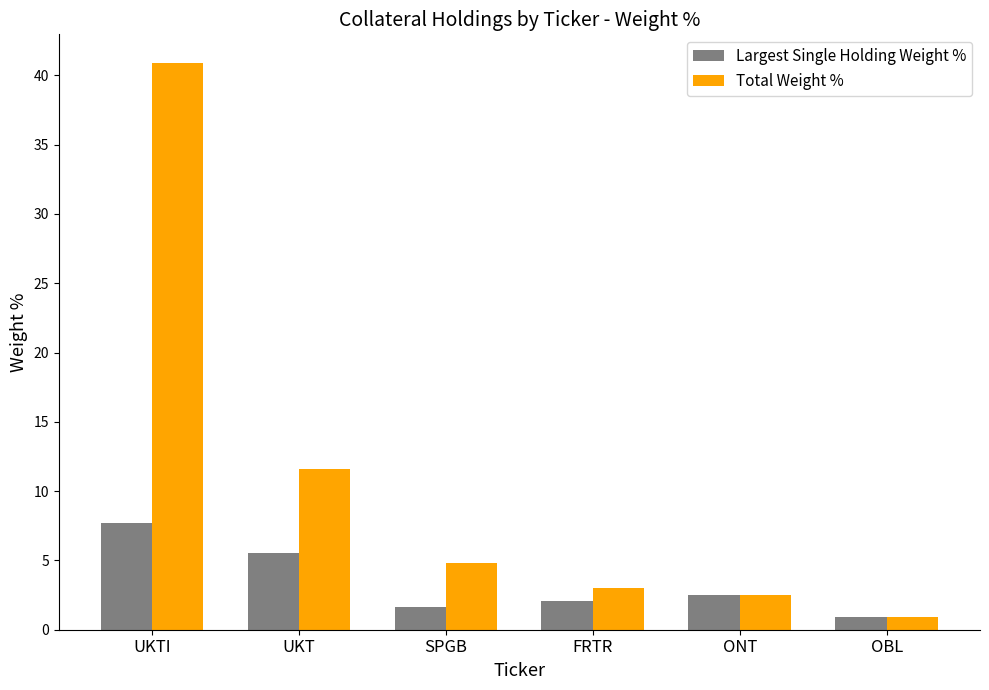

List the labels in order of Total Weight % value, smallest first.

OBL, ONT, FRTR, SPGB, UKT, UKTI